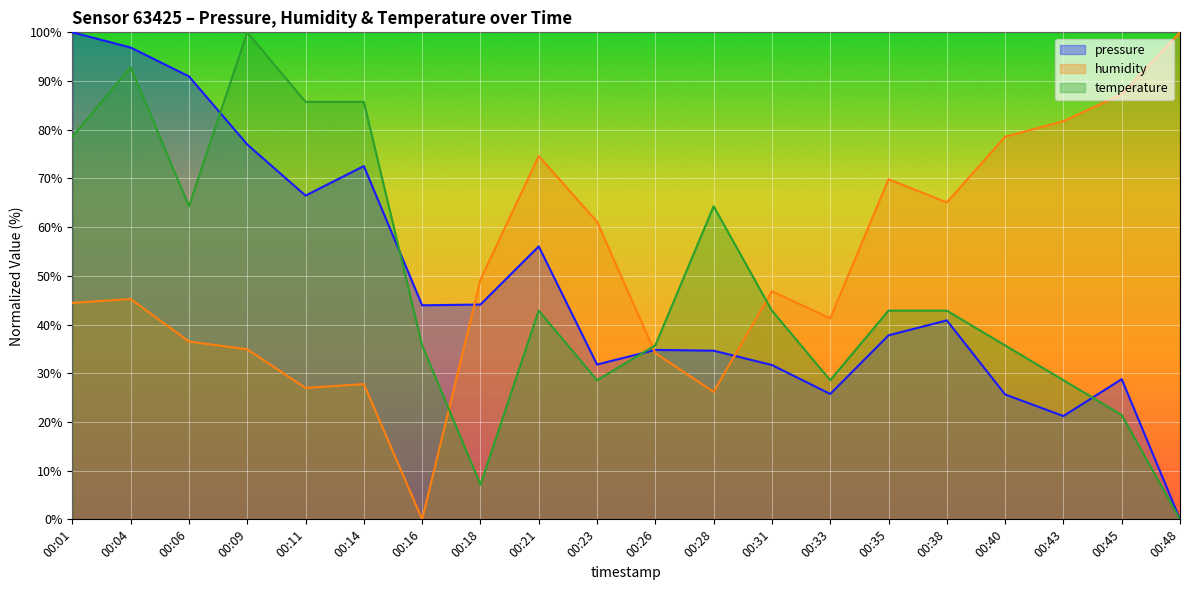

At which label is temperature closest to 50?

00:21